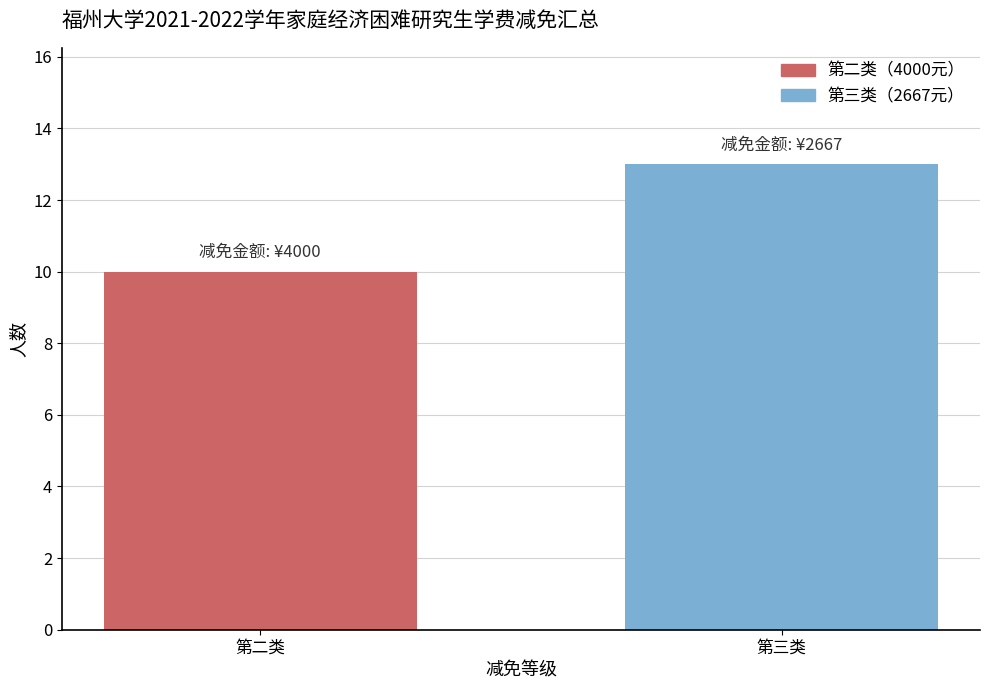

Reading left to right, extract all data points from this chart.

10	13